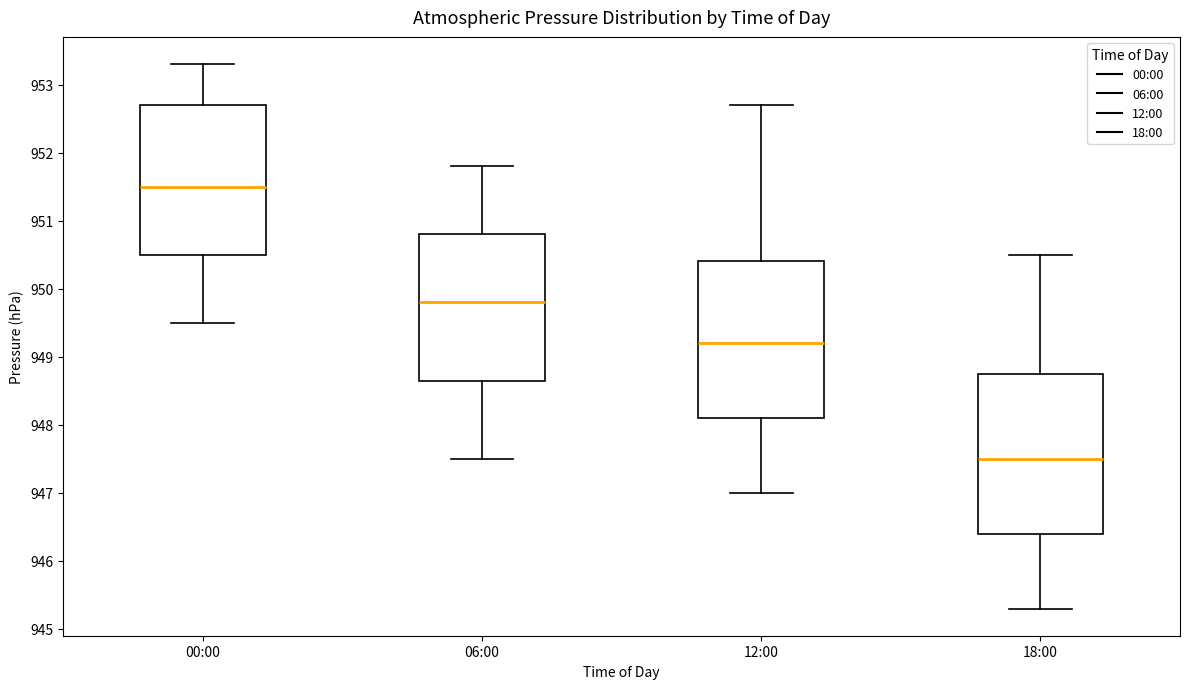

Reading left to right, read every box against the y-axis: the position of its median line, the range the box covers, and the ends of its whiskers. The values are not printed on the chart, so give them approximately, as read against the axis.

00:00: median 951.5, box 950.5 to 952.7, whiskers 949.5 to 953.3
06:00: median 949.8, box 948.7 to 950.8, whiskers 947.5 to 951.8
12:00: median 949.2, box 948.1 to 950.4, whiskers 947.0 to 952.7
18:00: median 947.5, box 946.4 to 948.8, whiskers 945.3 to 950.5